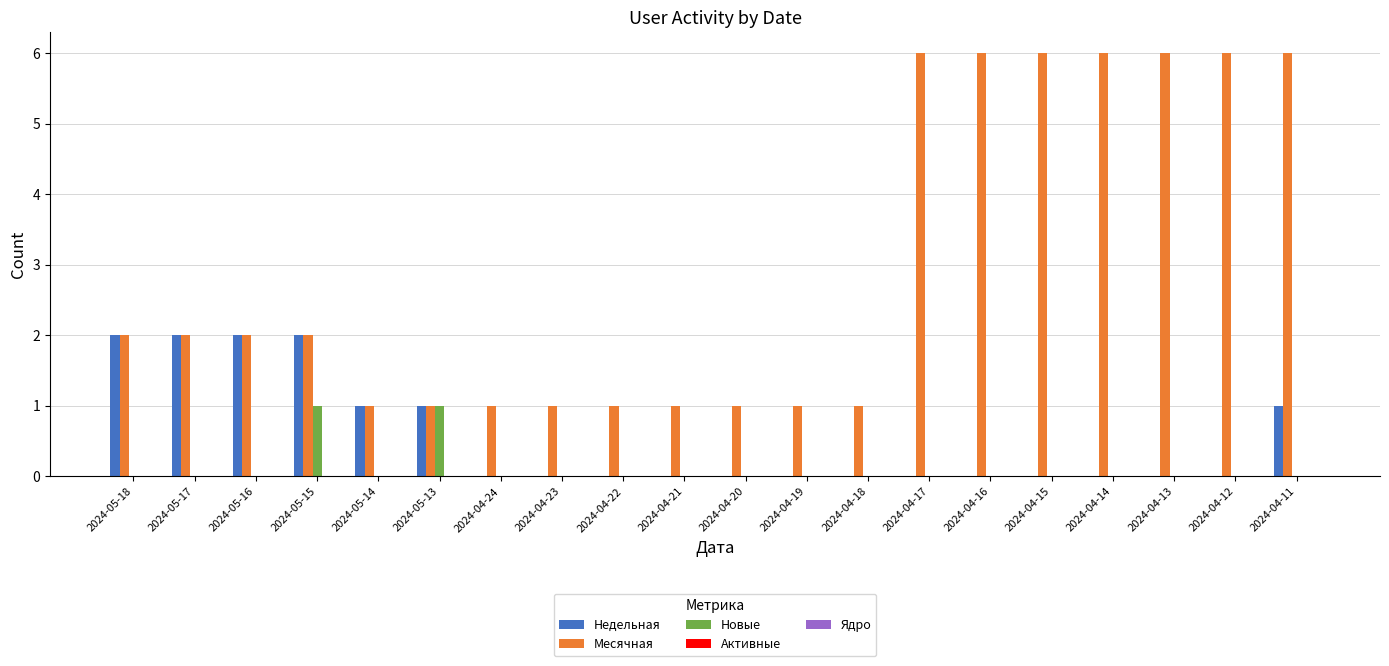

True or false: Новые has a value of 0 at 2024-04-19.

True